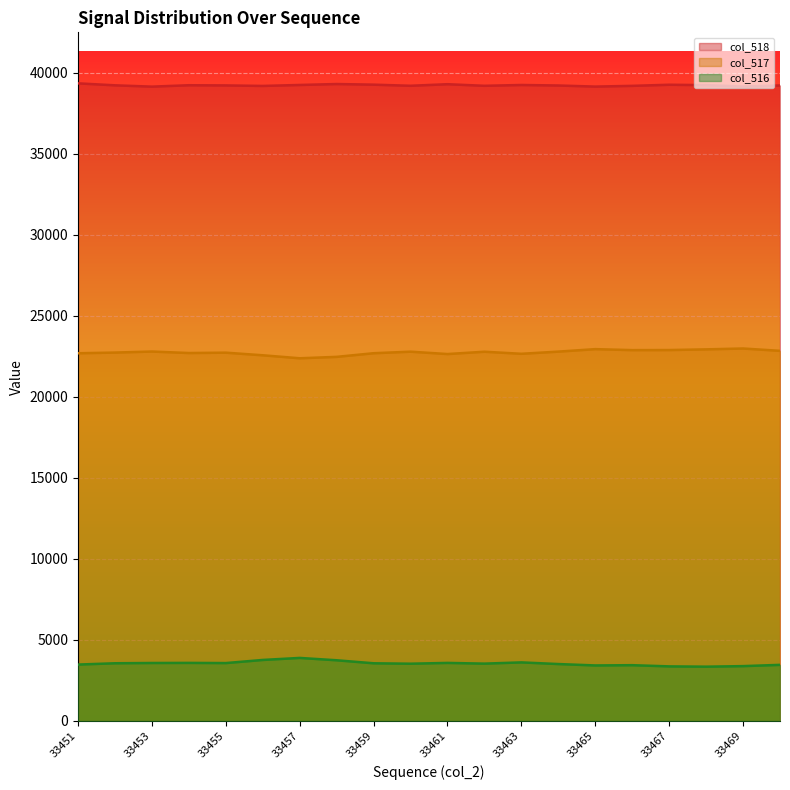

Reading right to left, what are all the values shown in this chart?

col_518: 39225	39159	39246	39270	39201	39156	39223	39255	39204	39303	39206	39275	39314	39256	39196	39228	39239	39153	39234	39356
col_517: 22846	22990	22937	22895	22890	22951	22798	22664	22791	22648	22794	22699	22474	22387	22572	22733	22711	22803	22739	22697
col_516: 3464	3386	3352	3370	3444	3428	3514	3616	3540	3584	3535	3561	3747	3892	3767	3574	3585	3579	3562	3482